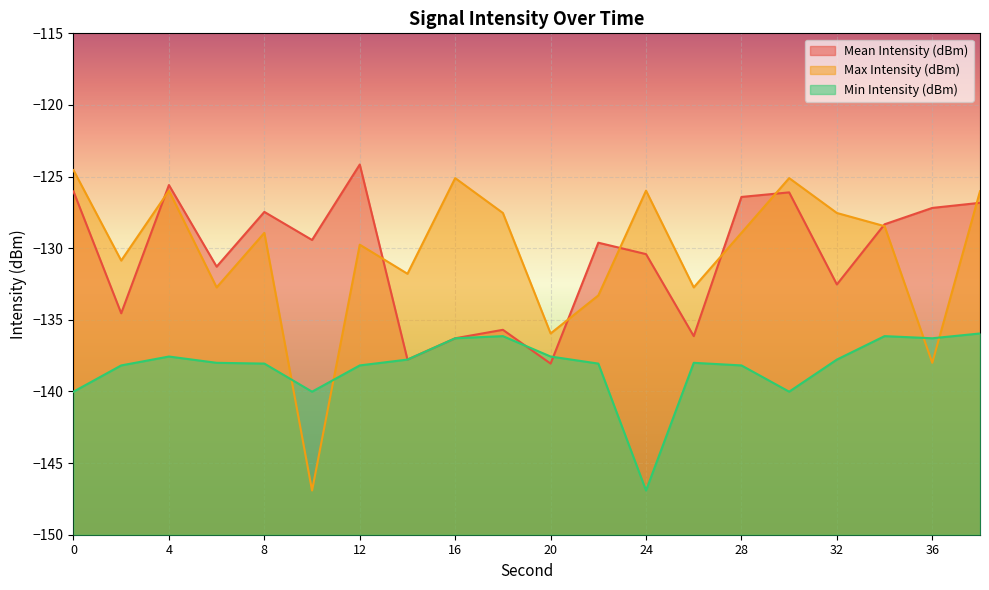

Is the value of Mean Intensity (dBm) at 32 greater than the value of Min Intensity (dBm) at 28?

Yes